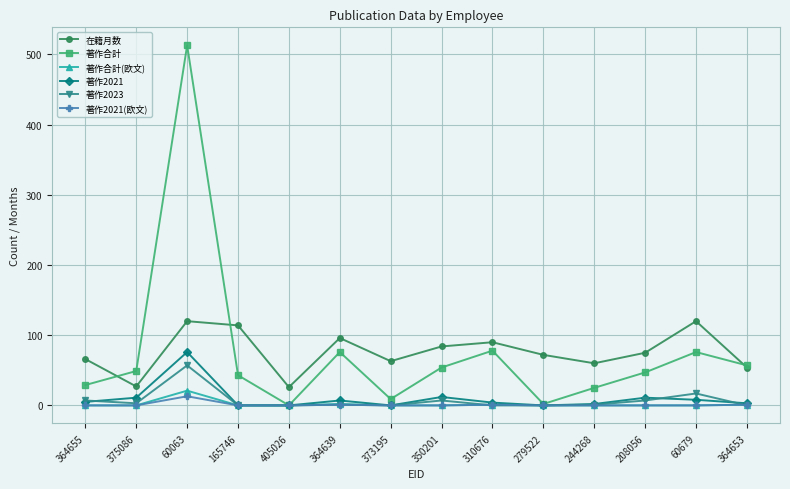

Count the number of data series in this chart.

6